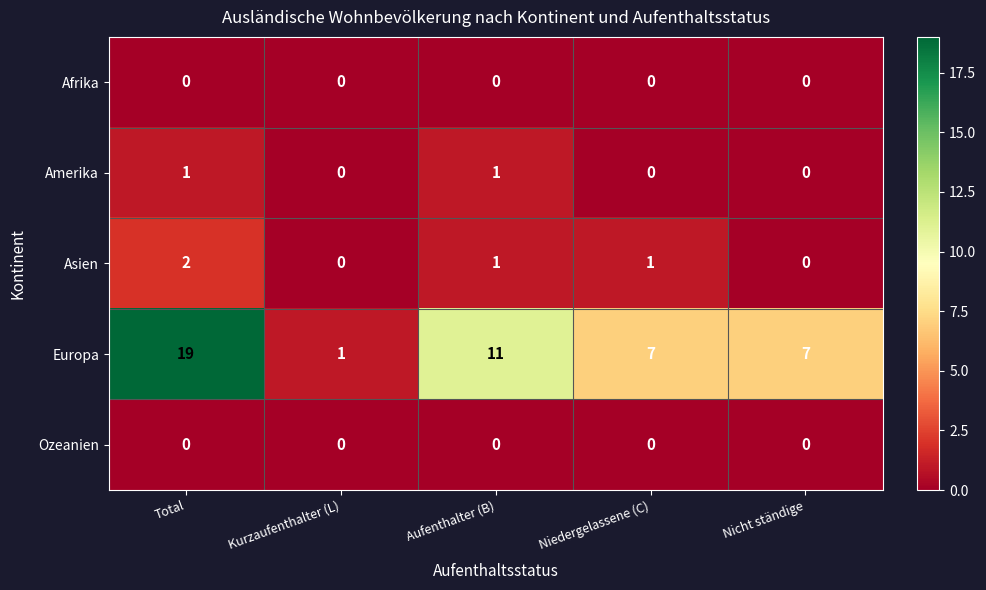

Reading left to right, list all the values displayed in this chart.

Afrika: 0	0	0	0	0
Amerika: 1	0	1	0	0
Asien: 2	0	1	1	0
Europa: 19	1	11	7	7
Ozeanien: 0	0	0	0	0